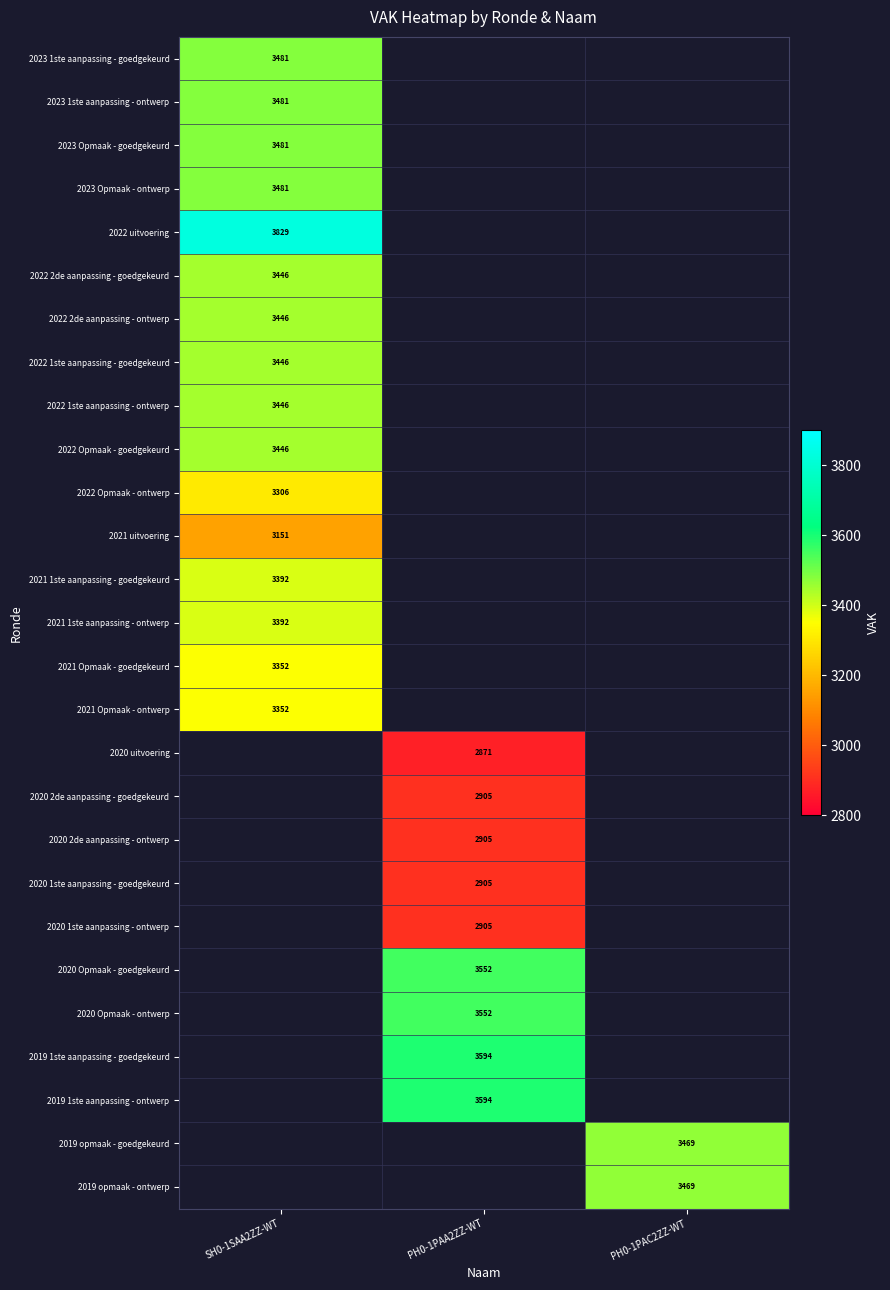

What is the difference between the highest and lowest values at SH0-1SAA2ZZ-WT?

678.0